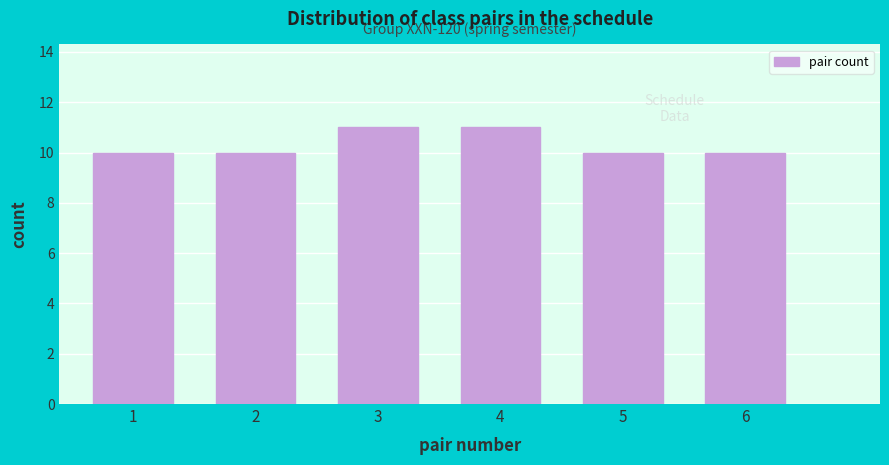

Reading left to right, extract all data points from this chart.

10	10	11	11	10	10